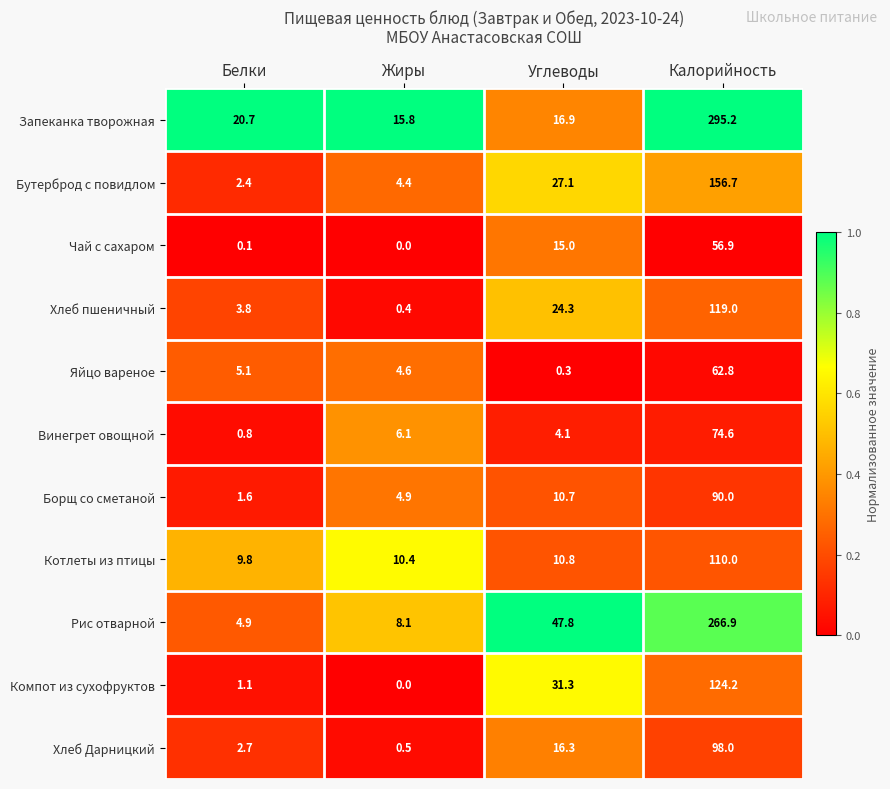

Where is Хлеб Дарницкий nearest to the value 49?

Углеводы